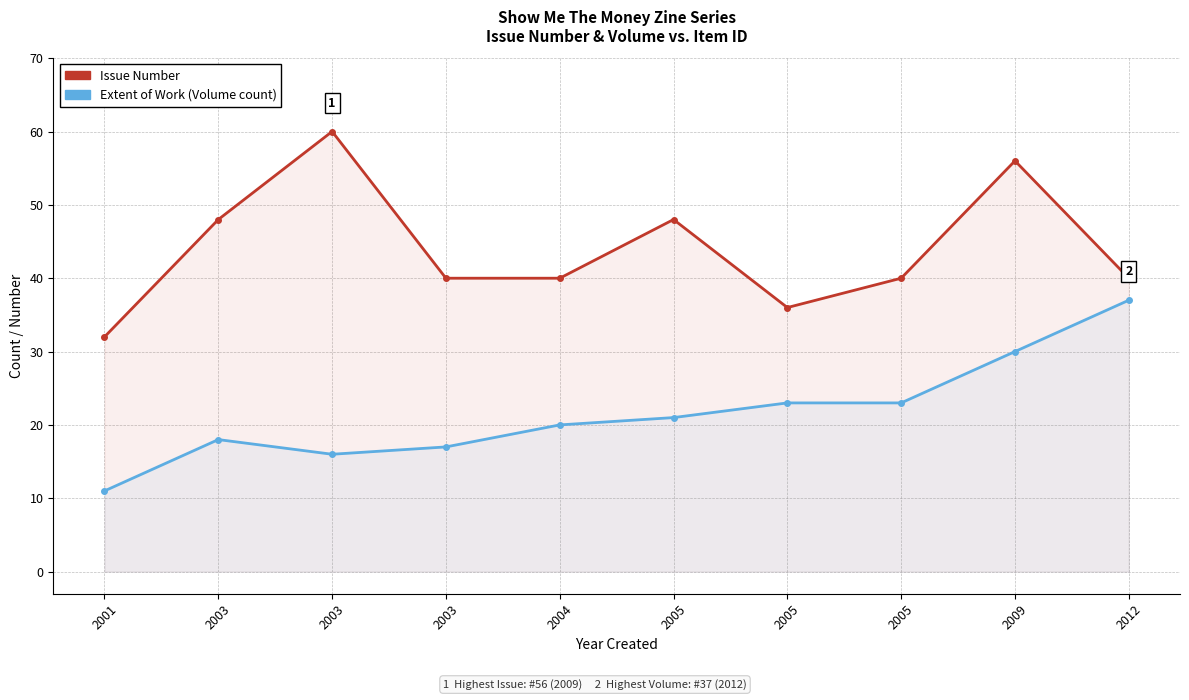

What is the approximate value of Issue at 2003?

48